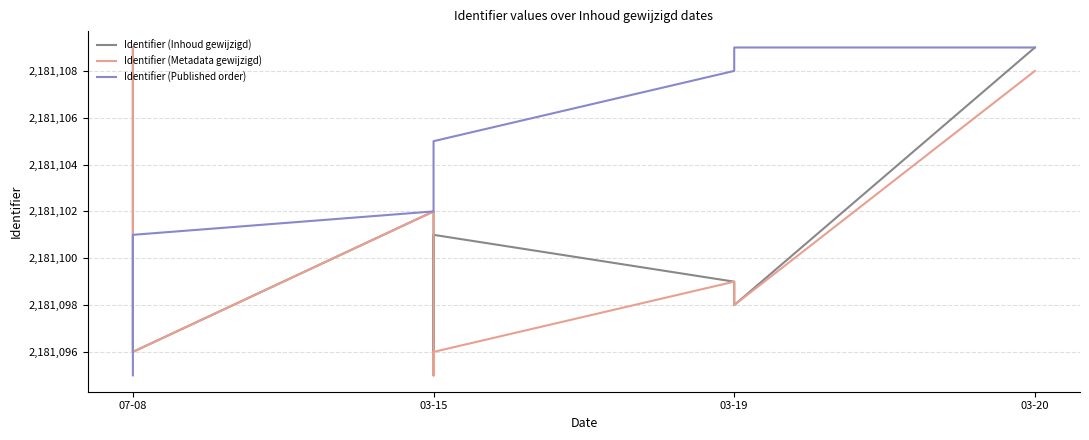

What is the label of the 10th point from the right?

07-08